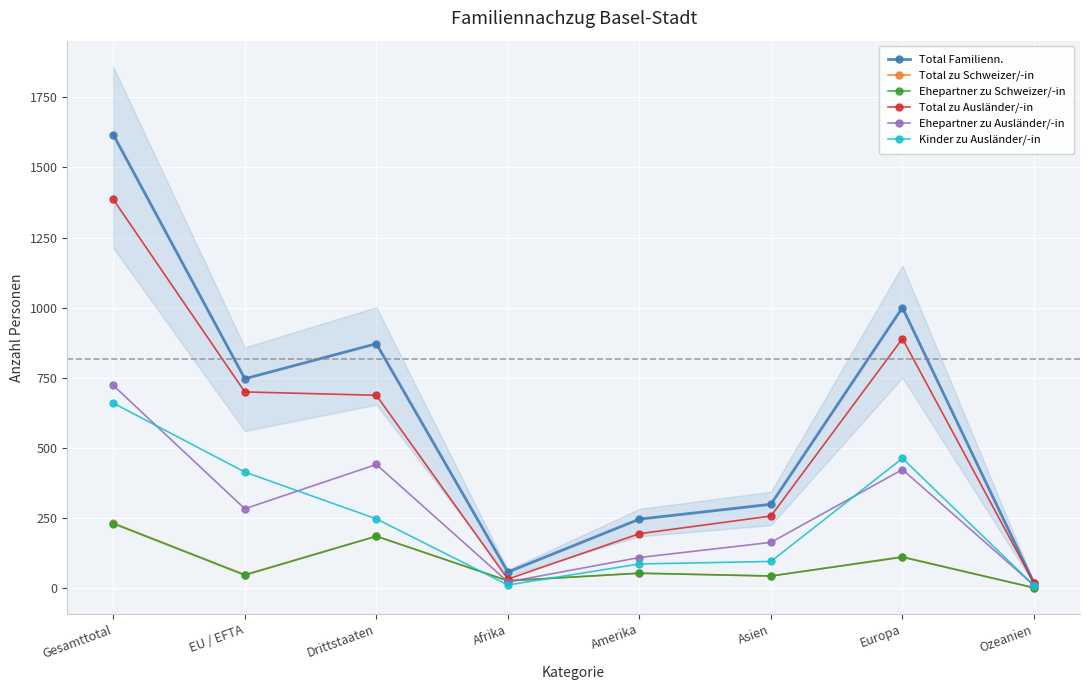

True or false: Total zu Ausländer/-in and Ehepartner zu Ausländer/-in intersect in this chart.

False